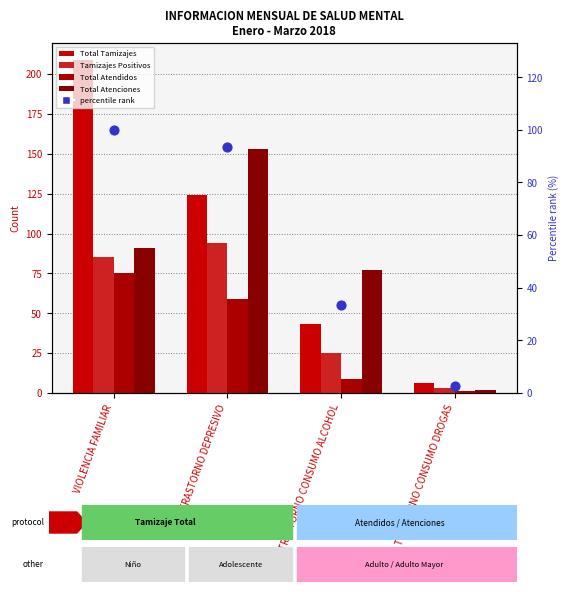

At which category is the sum across all series the highest?

VIOLENCIA FAMILIAR